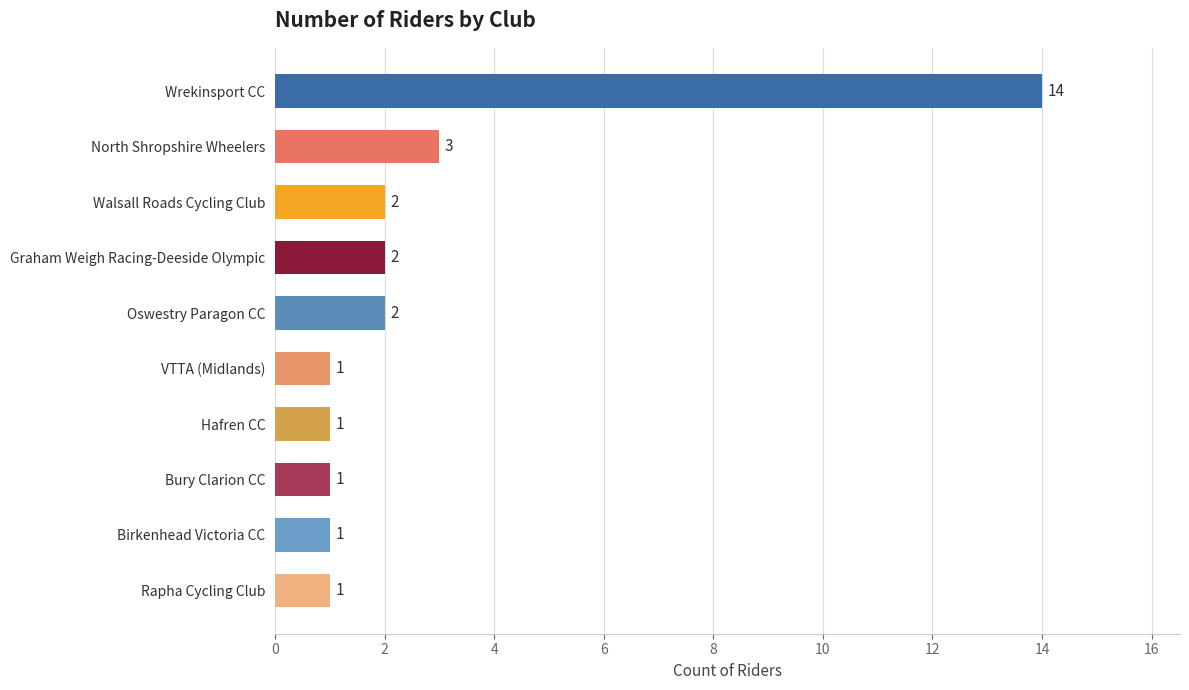

What is the greatest value displayed?

14